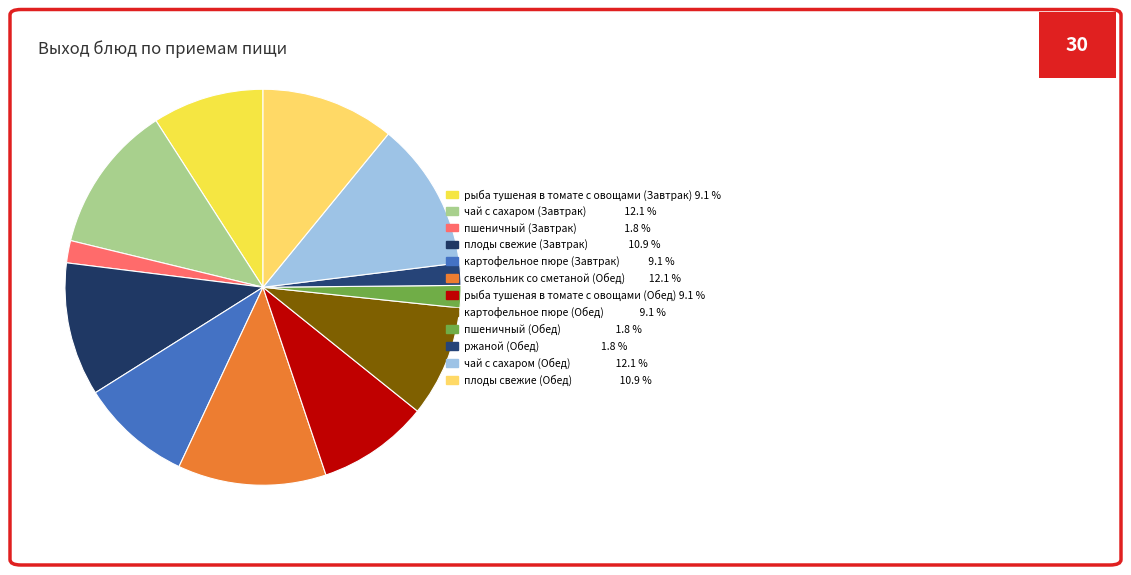

How many segments does this pie chart have?

12